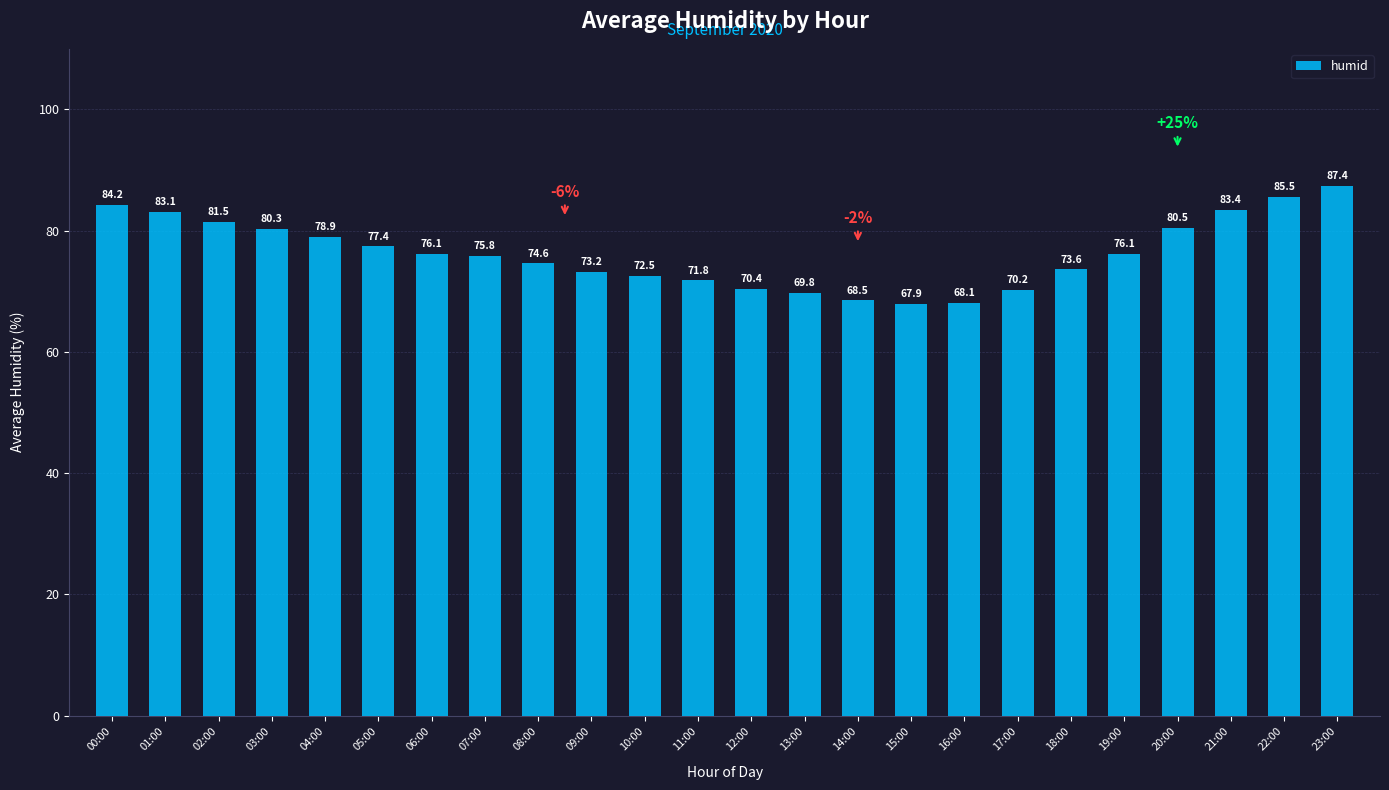

What is the approximate value at 04:00?

78.9